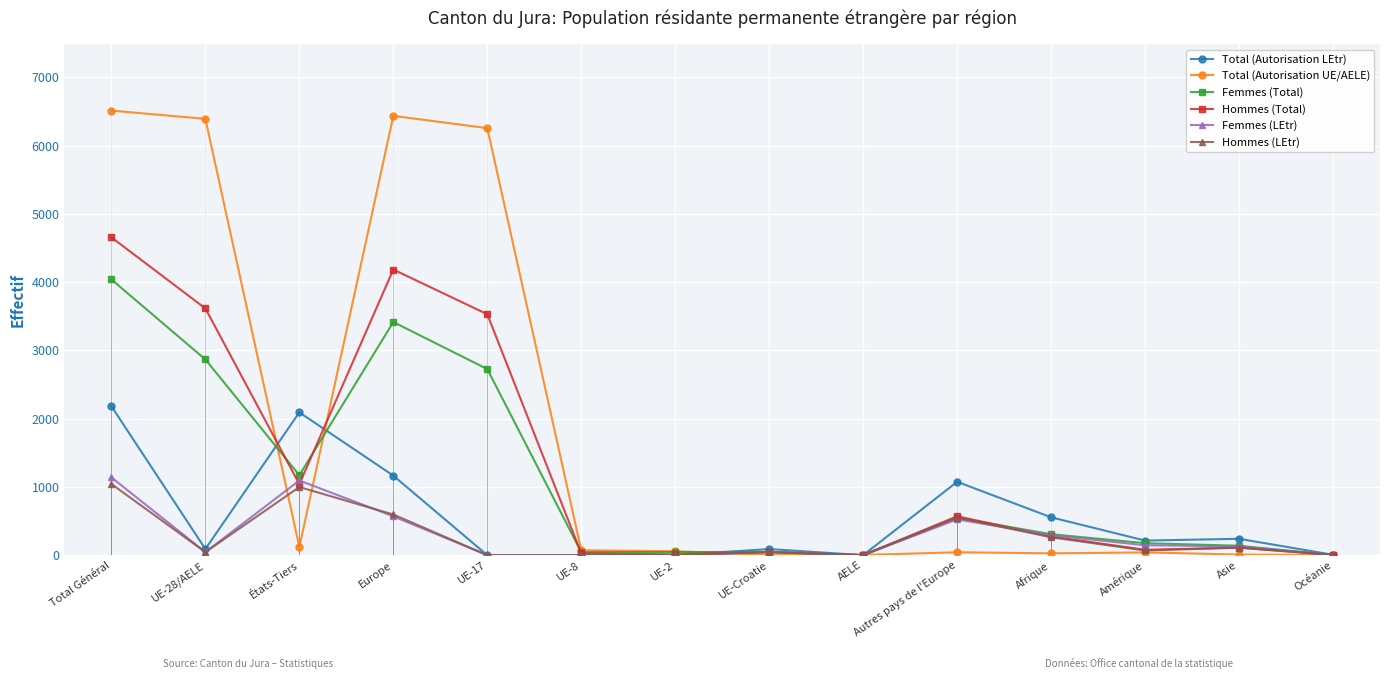

What position from the left is UE-2?

7